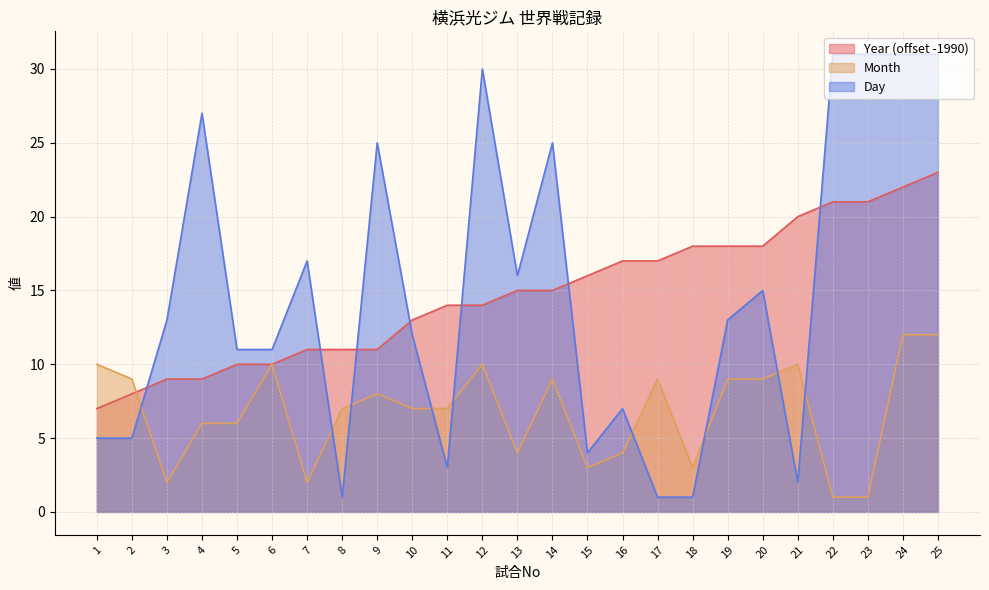

At which label does Year first exceed 15?

15